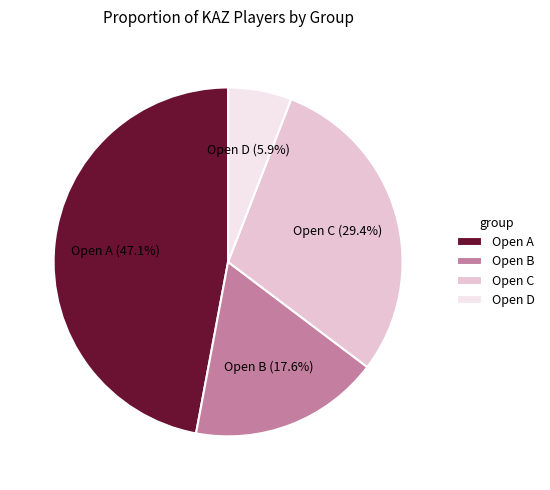

What is the ratio of the value at Open B to the value at Open C?

0.6